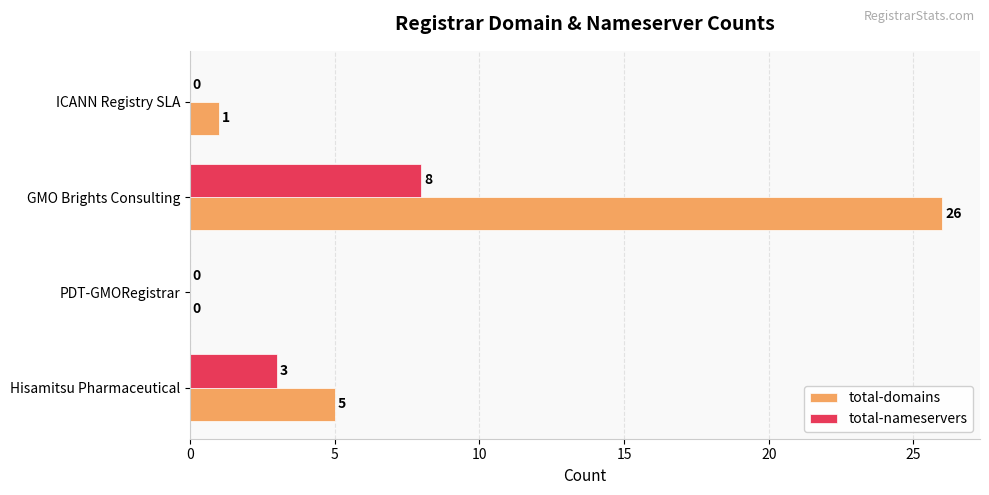

The total-nameservers series shows 0 at ICANN Registry SLA. True or false?

True